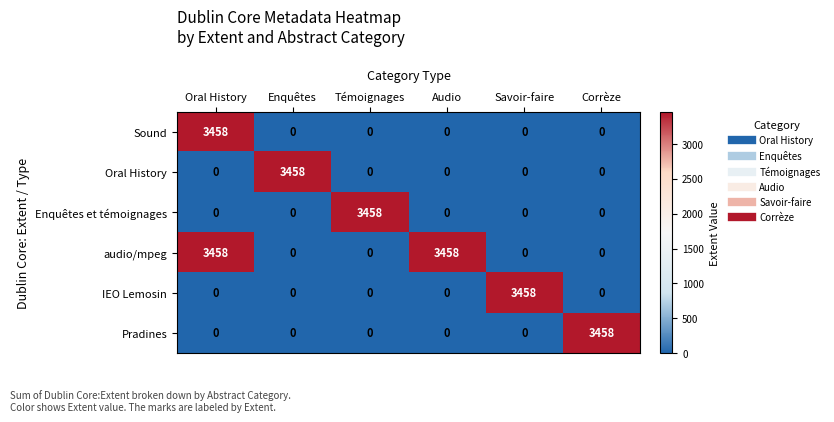

How many series are shown in this chart?

6